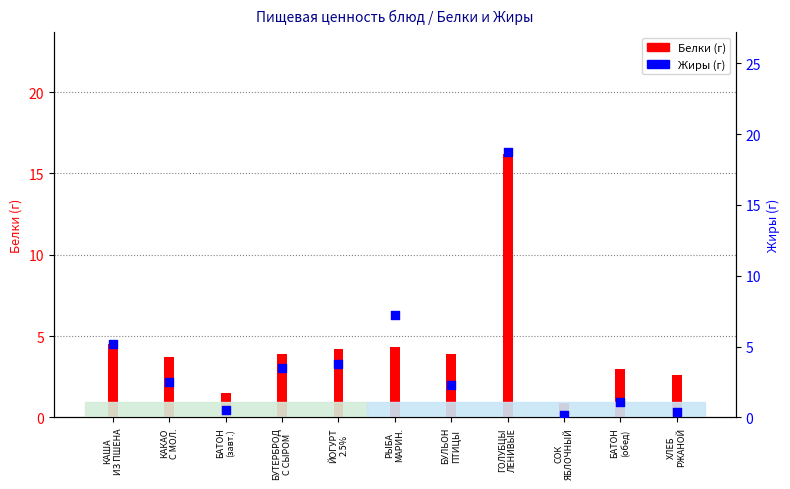

Which series reaches the maximum Y coordinate?

Жиры